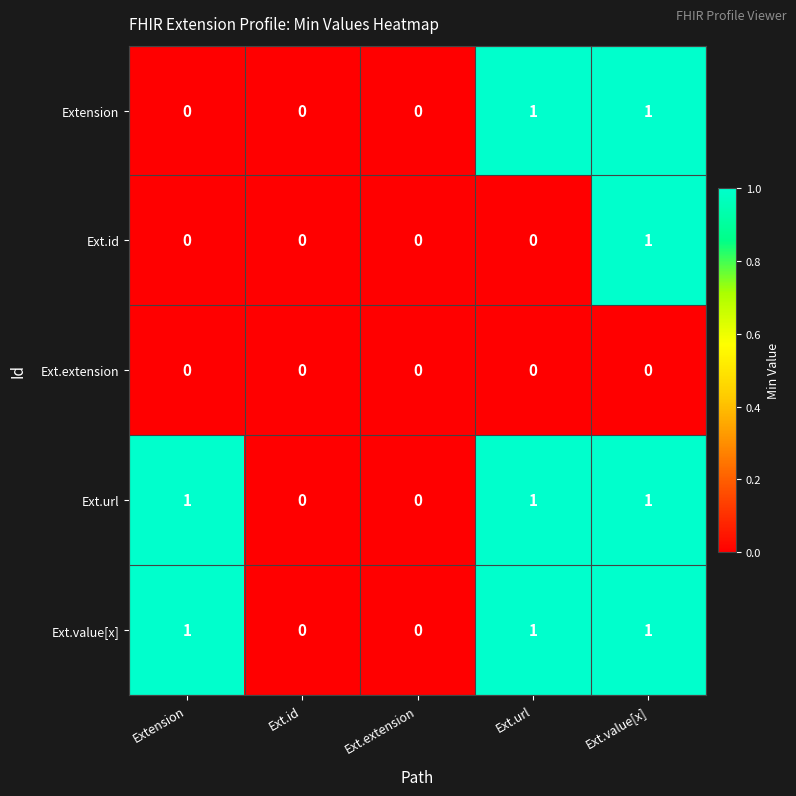

Reading left to right, list all the values displayed in this chart.

Extension: 0	0	0	1	1
Ext.id: 0	0	0	0	1
Ext.extension: 0	0	0	0	0
Ext.url: 1	0	0	1	1
Ext.value[x]: 1	0	0	1	1